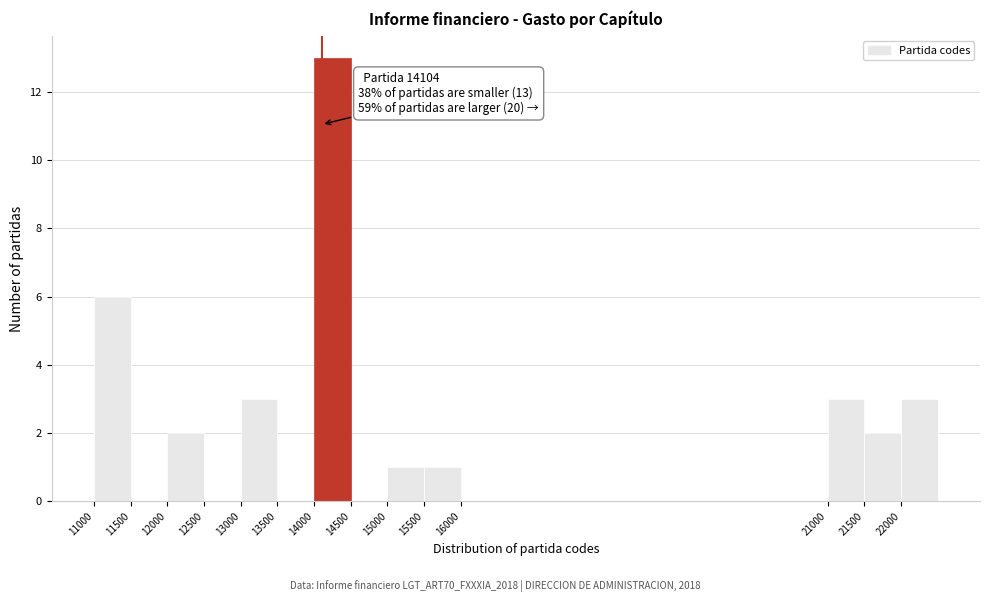

Which range on the x-axis has the tallest bar?

14000 to 14500